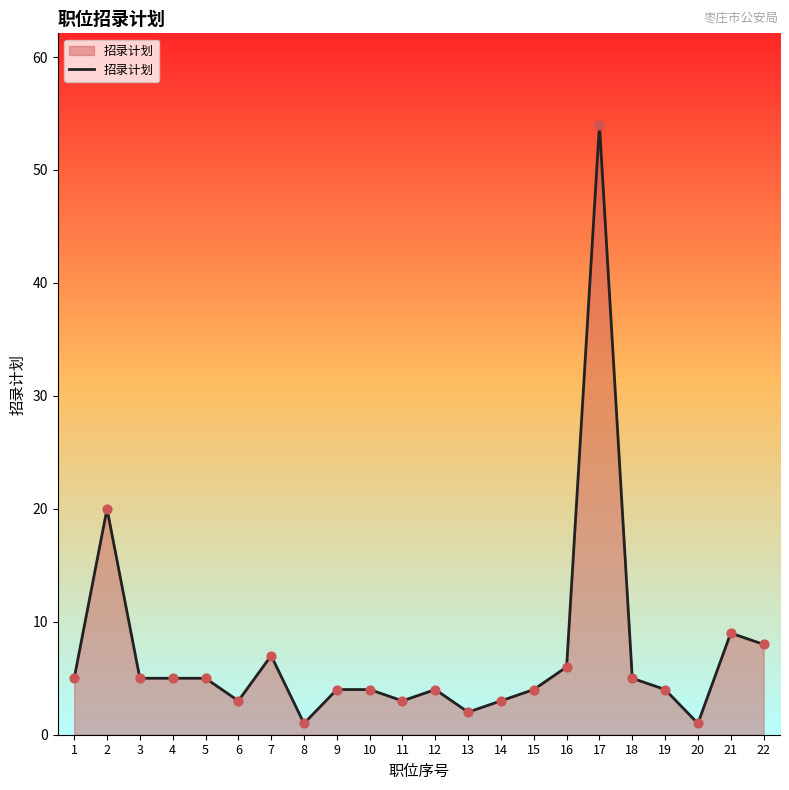

Approximately how many times larger is the value at 2 compared to 14?

6.7